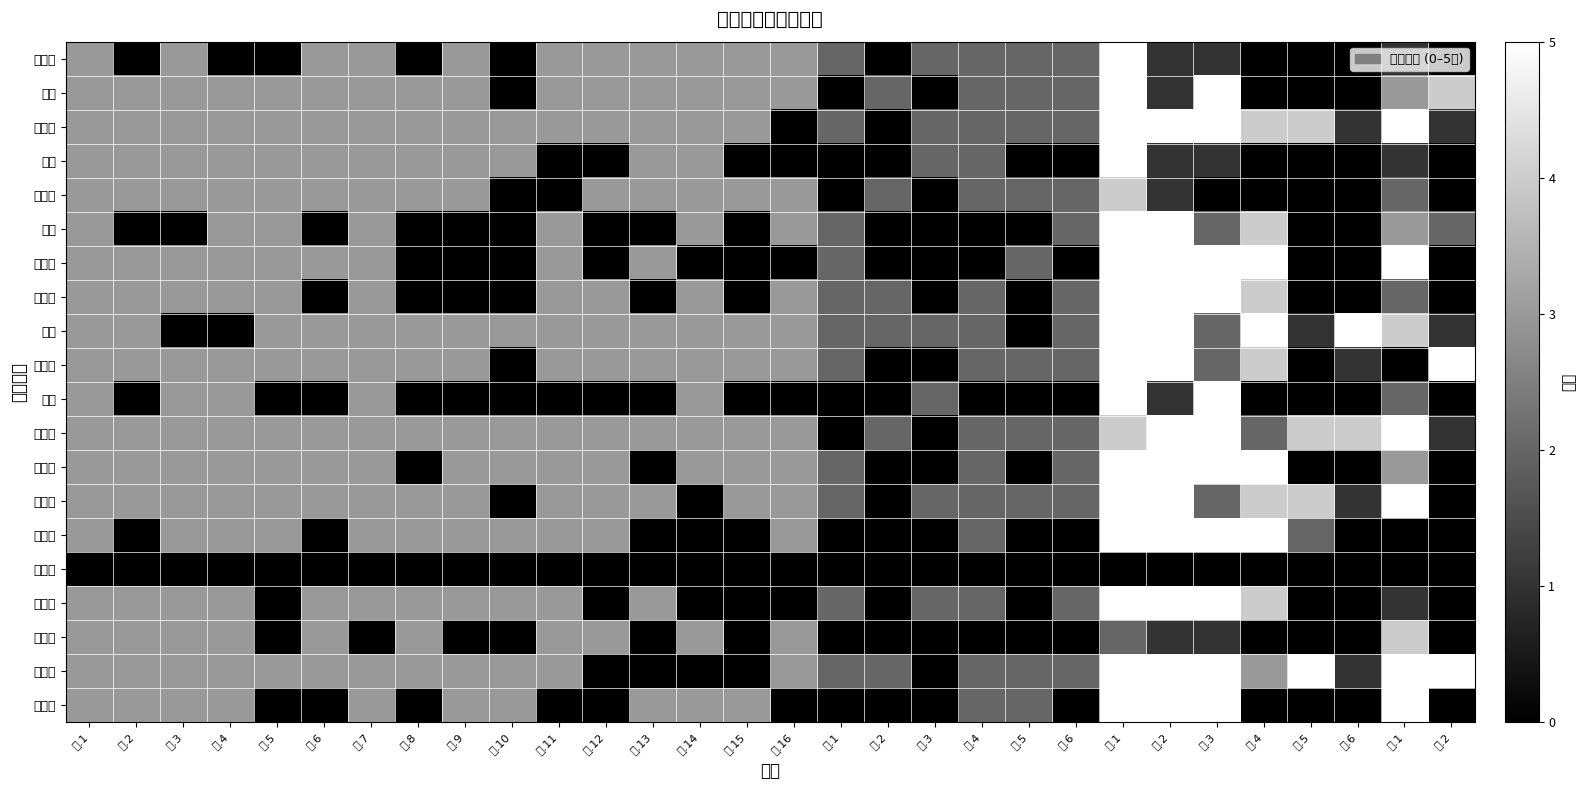

Which has a higher value, 三.4 or 二.3?

二.3